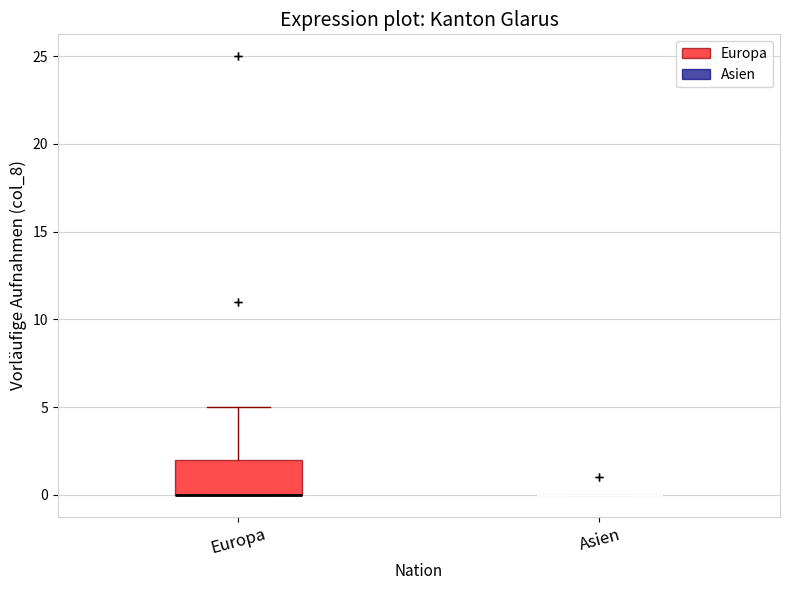

Reading left to right, read every box against the y-axis: the position of its median line, the range the box covers, and the ends of its whiskers. The values are not printed on the chart, so give them approximately, as read against the axis.

Europa: median 0 (drawn on the box's lower edge), box 0 to 2, whiskers 0 to 5
Asien: box collapsed to a line at 0, whiskers 0 to 0